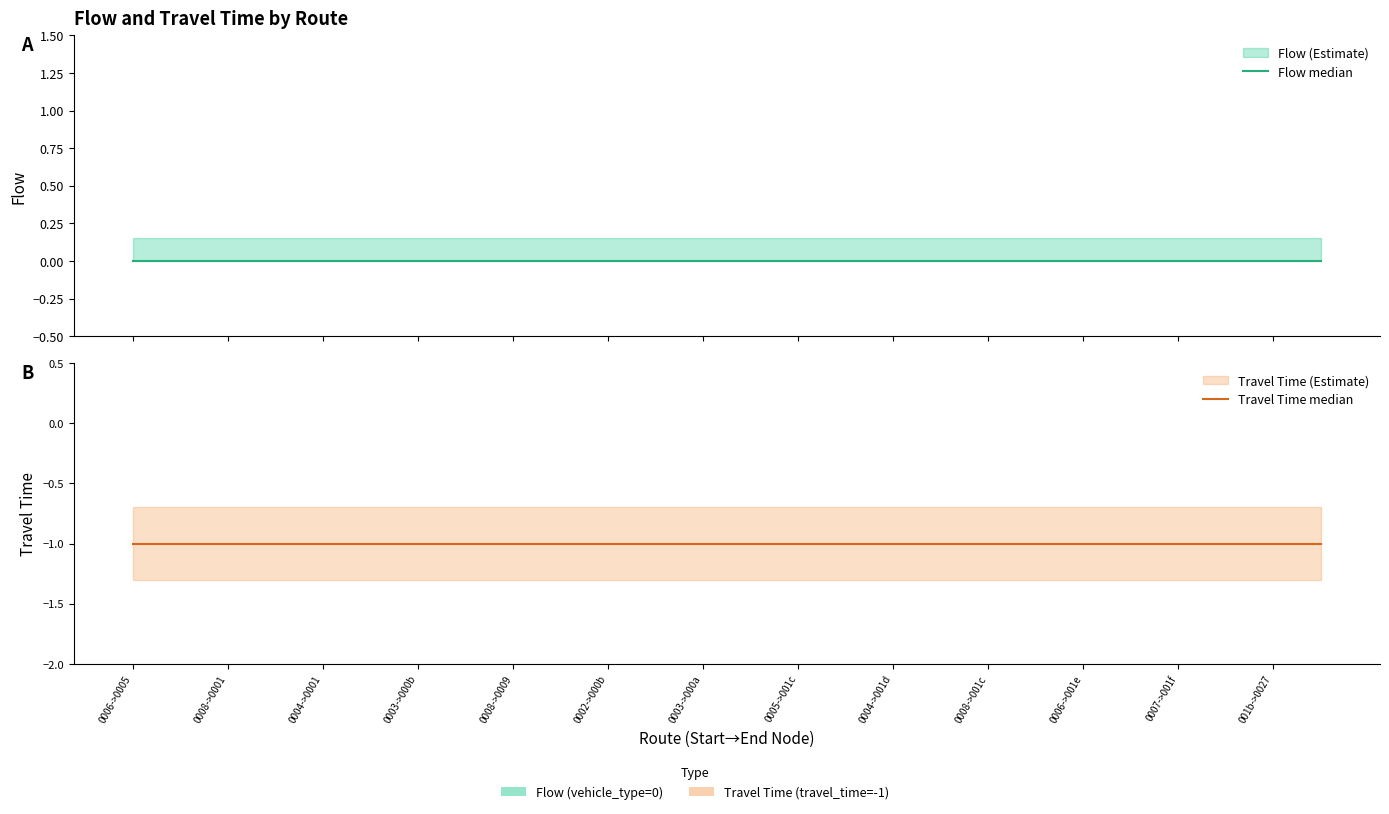

The value of Travel Time median at 15 is -1. True or false?

True